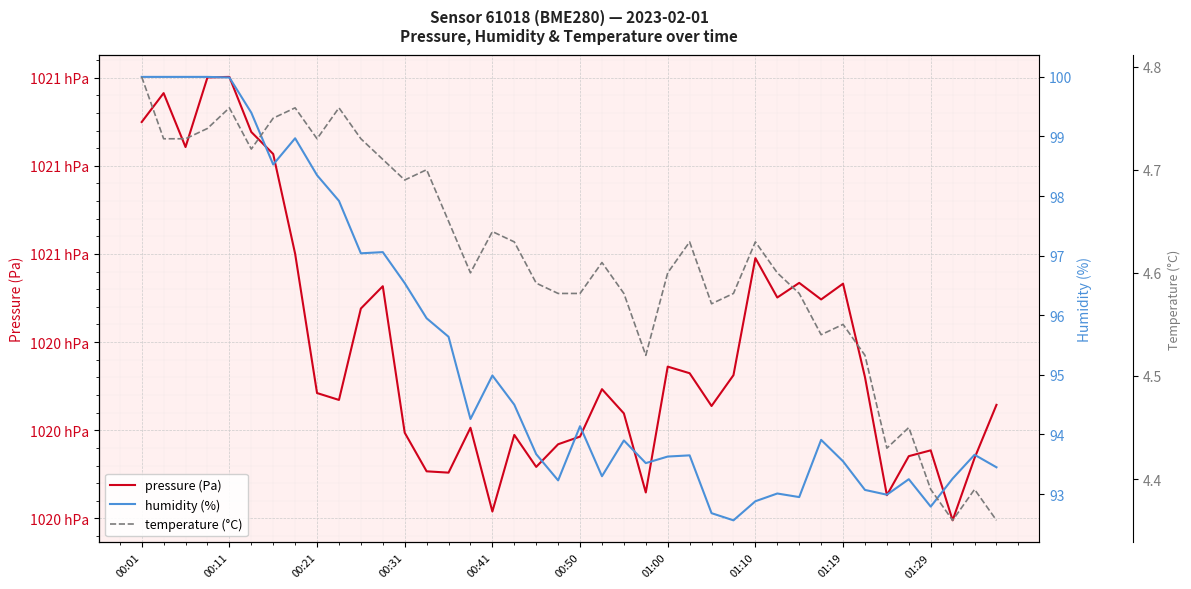

What is the minimum value shown in the chart?

4.4